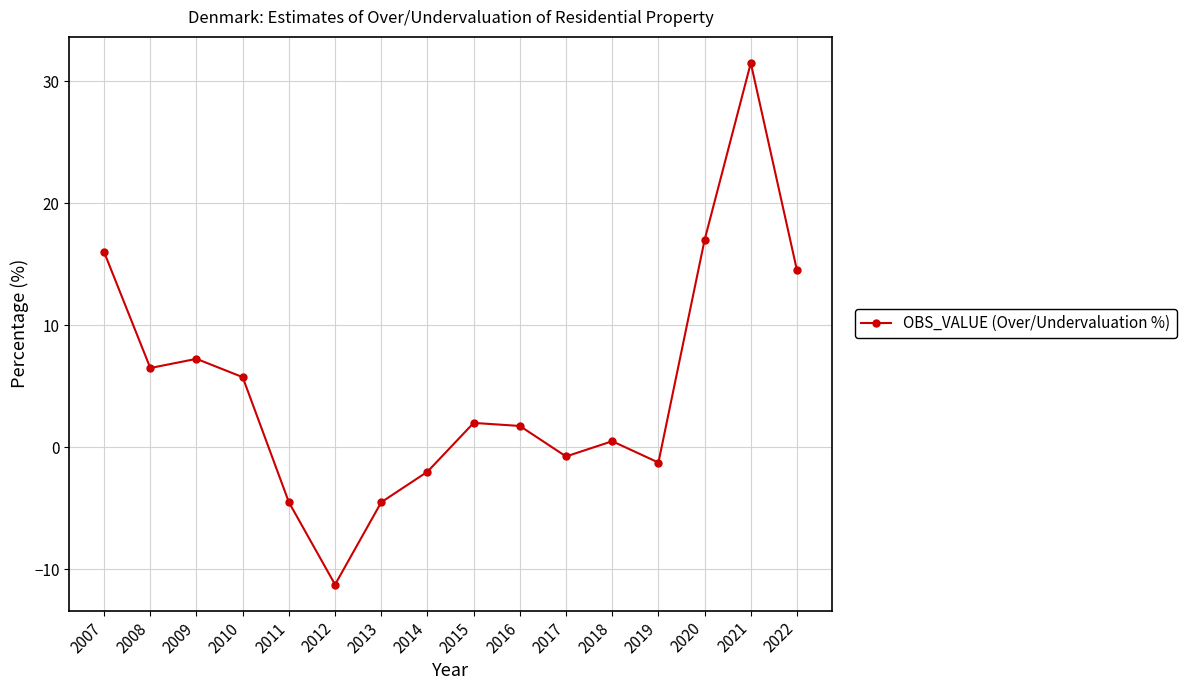

Which category has the highest value across all series?

2021